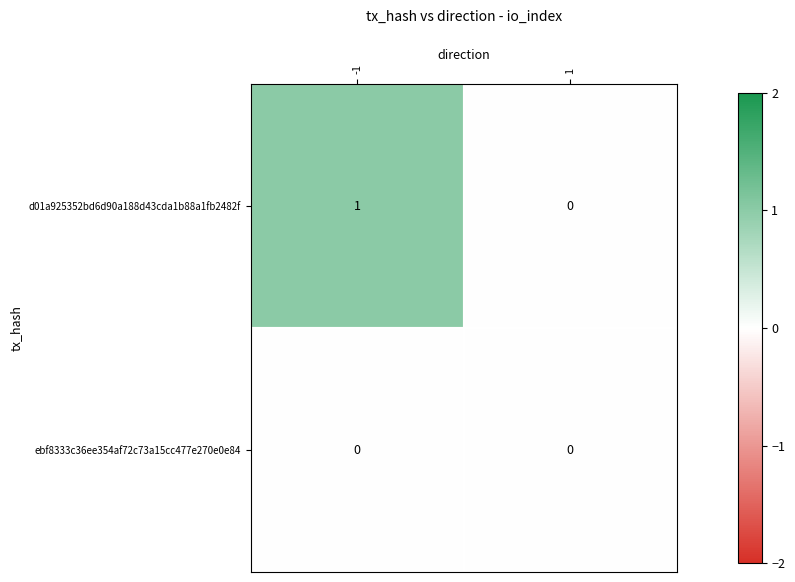

List the series in order of their peak value, lowest first.

ebf8333c36ee354af72c73a15cc477e270e0e84, d01a925352bd6d90a188d43cda1b88a1fb2482f